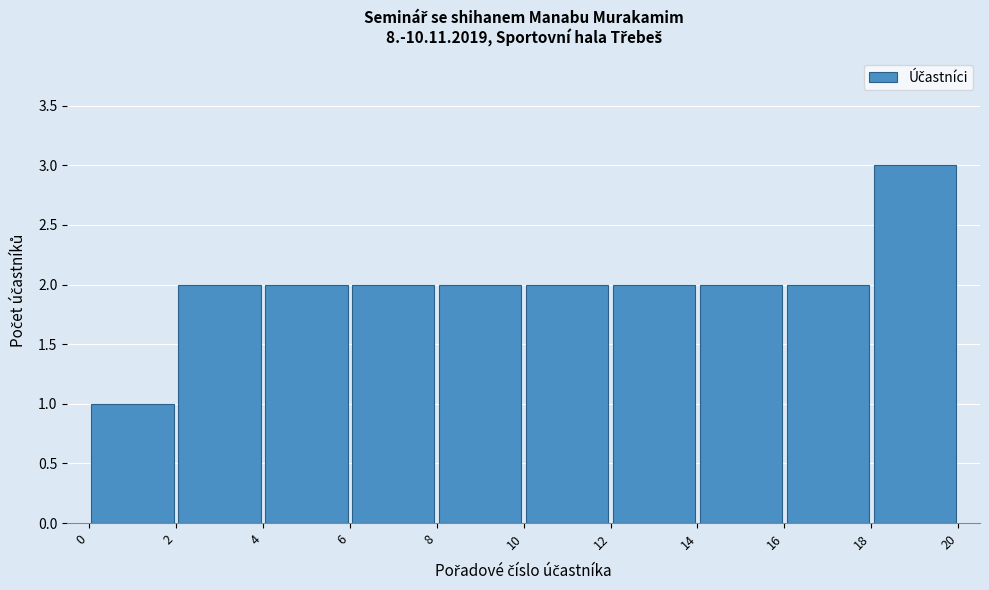

Reading left to right, list every bar in this chart as the range it spans on the x-axis followed by its height. The values are not printed on the chart, so give them approximately, as read against the axis.

0 to 2: 1
2 to 4: 2
4 to 6: 2
6 to 8: 2
8 to 10: 2
10 to 12: 2
12 to 14: 2
14 to 16: 2
16 to 18: 2
18 to 20: 3